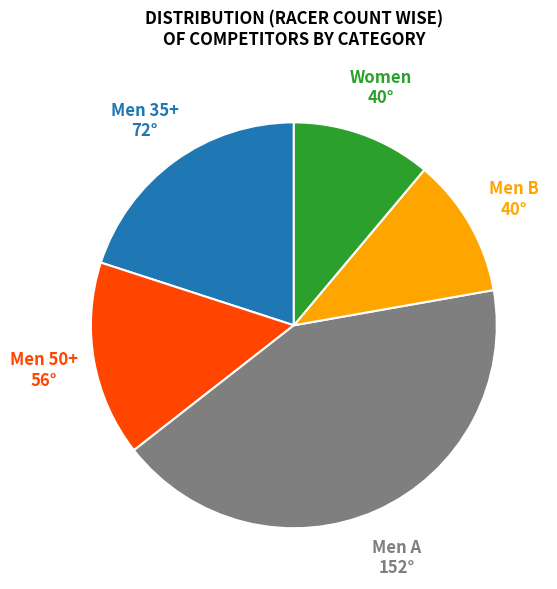

Is there a majority slice in this chart?

No